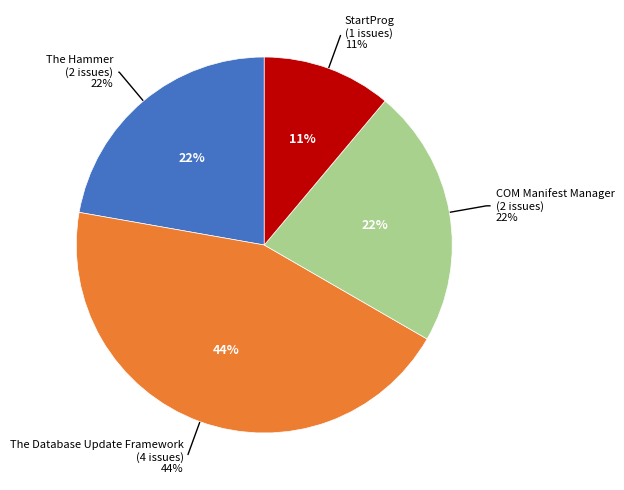

How many slices are in this pie chart?

4